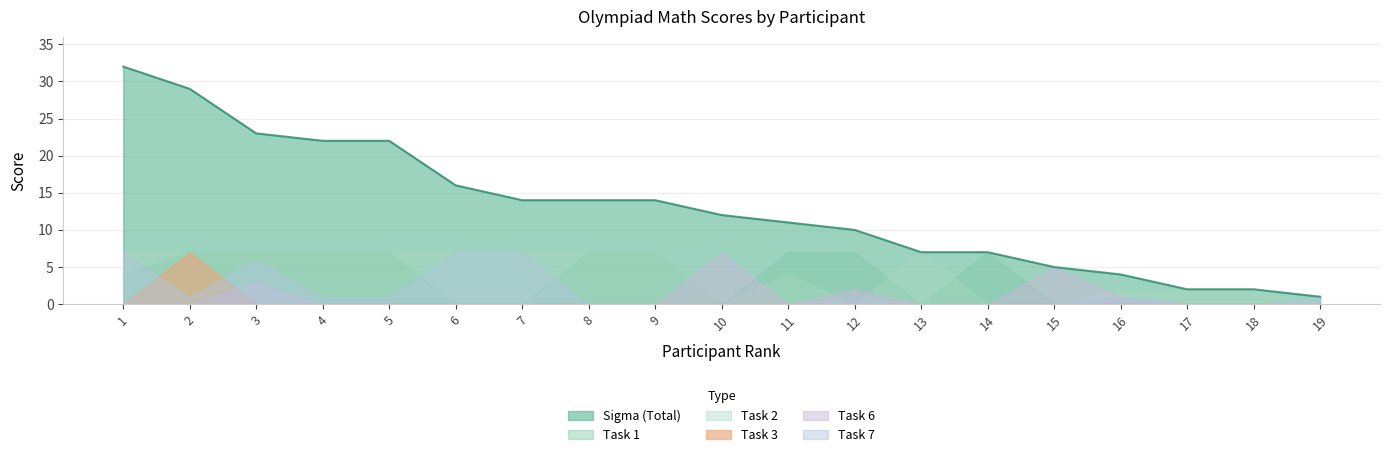

Reading left to right, transcribe all the data shown in this chart.

Sigma: 32	29	23	22	22	16	14	14	14	12	11	10	7	7	5	4	2	2	1
Task1: 4	7	7	7	7	0	0	7	7	0	7	7	0	7	0	0	0	0	0
Task2: 7	7	7	7	7	7	7	7	7	0	4	0	7	0	0	2	2	2	0
Task3: 0	7	0	0	0	0	0	0	0	0	0	0	0	0	0	0	0	0	0
Task6: 0	0	3	0	0	0	0	0	0	7	0	2	0	0	5	1	0	0	0
Task7: 7	1	6	1	1	7	7	0	0	0	0	1	0	0	0	1	0	0	1